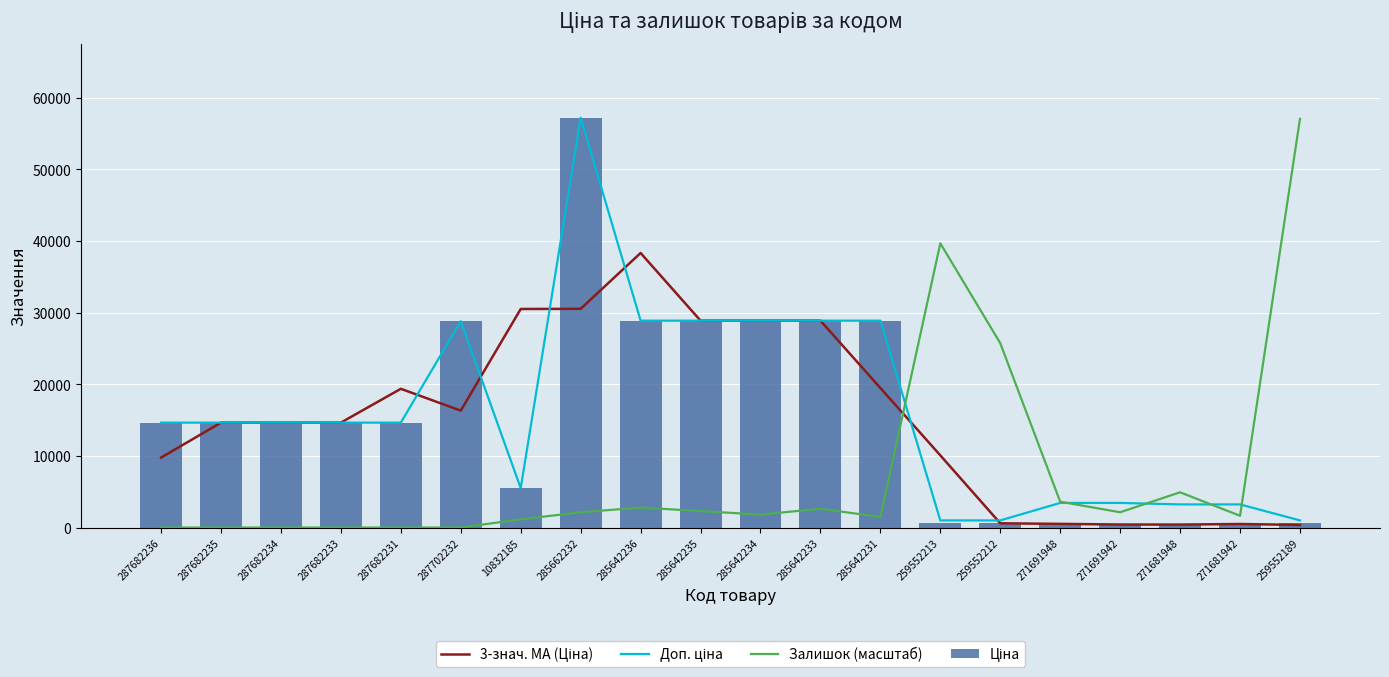

Count the number of categories in the chart.

20